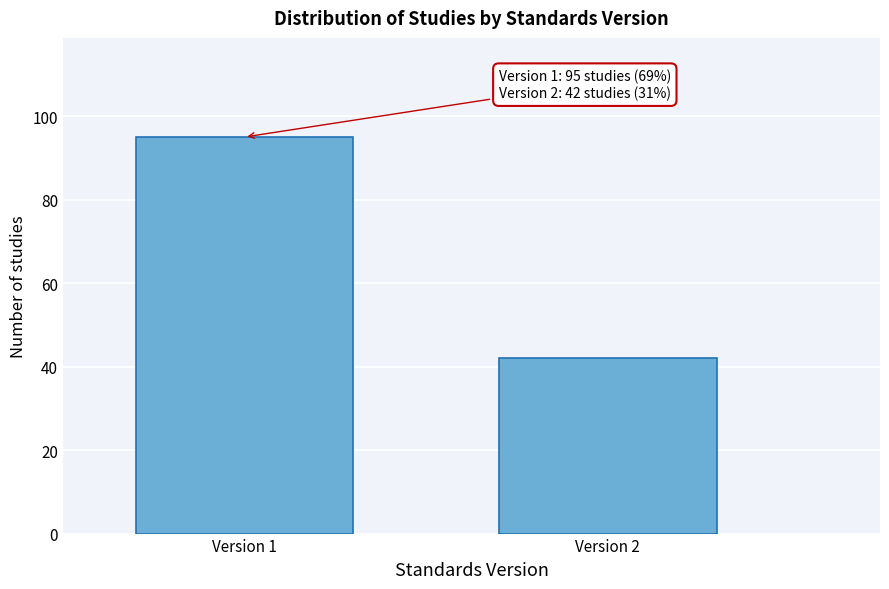

Reading left to right, transcribe all the data shown in this chart.

95	42